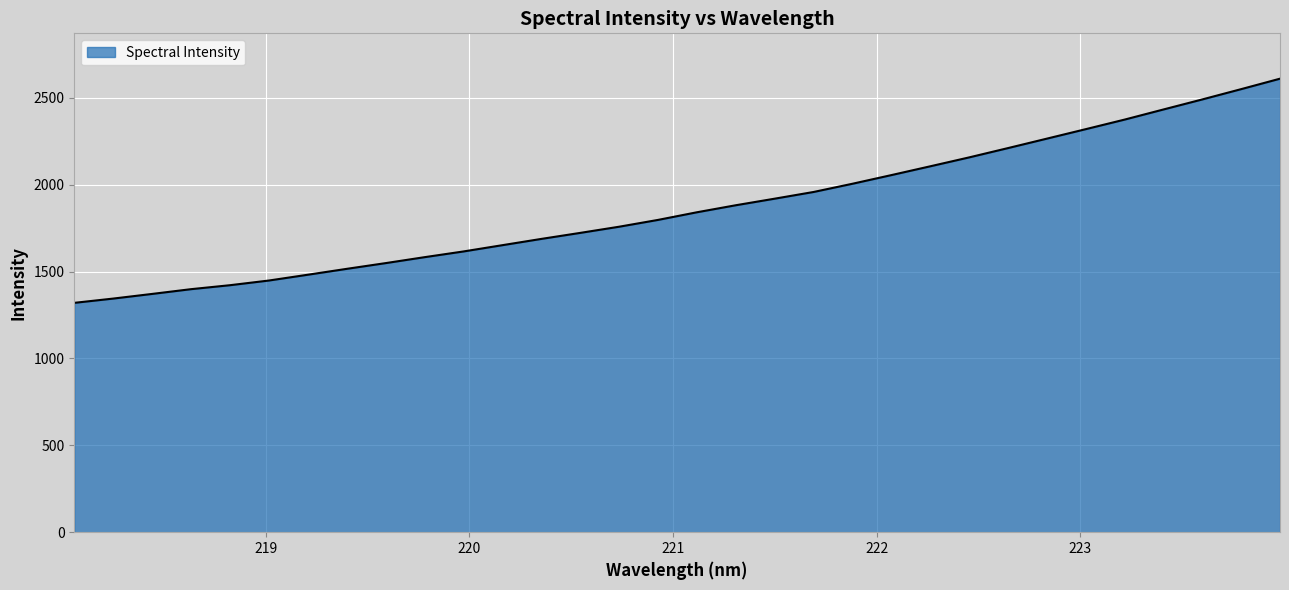

How many lines are shown in the chart?

1